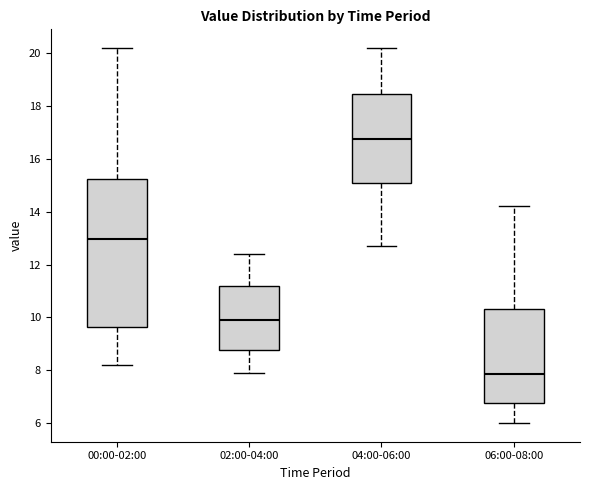

Which box is the tallest, from its lower edge to its upper edge?

00:00-02:00